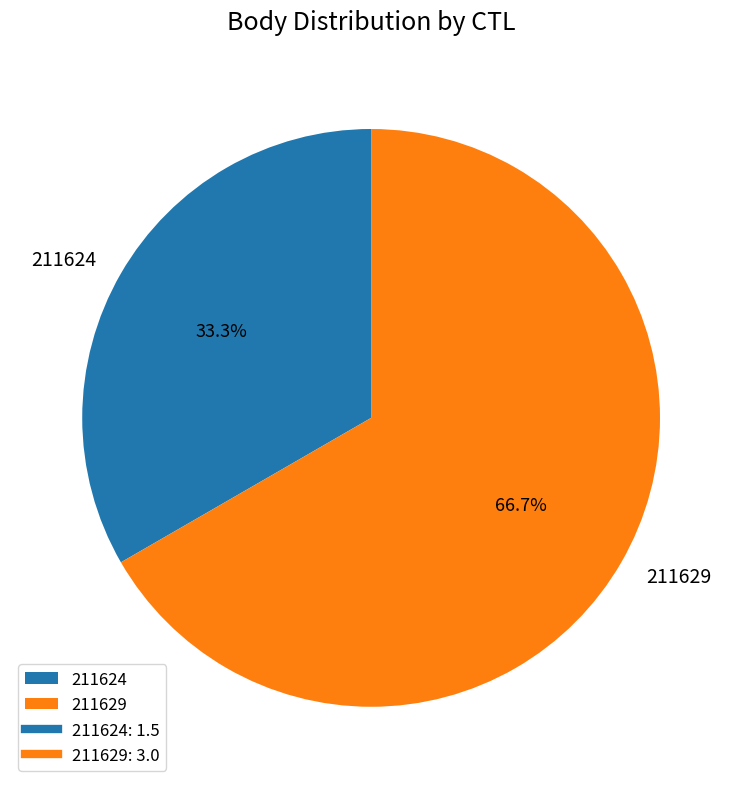

True or false: 211629 accounts for 67% of the total.

True